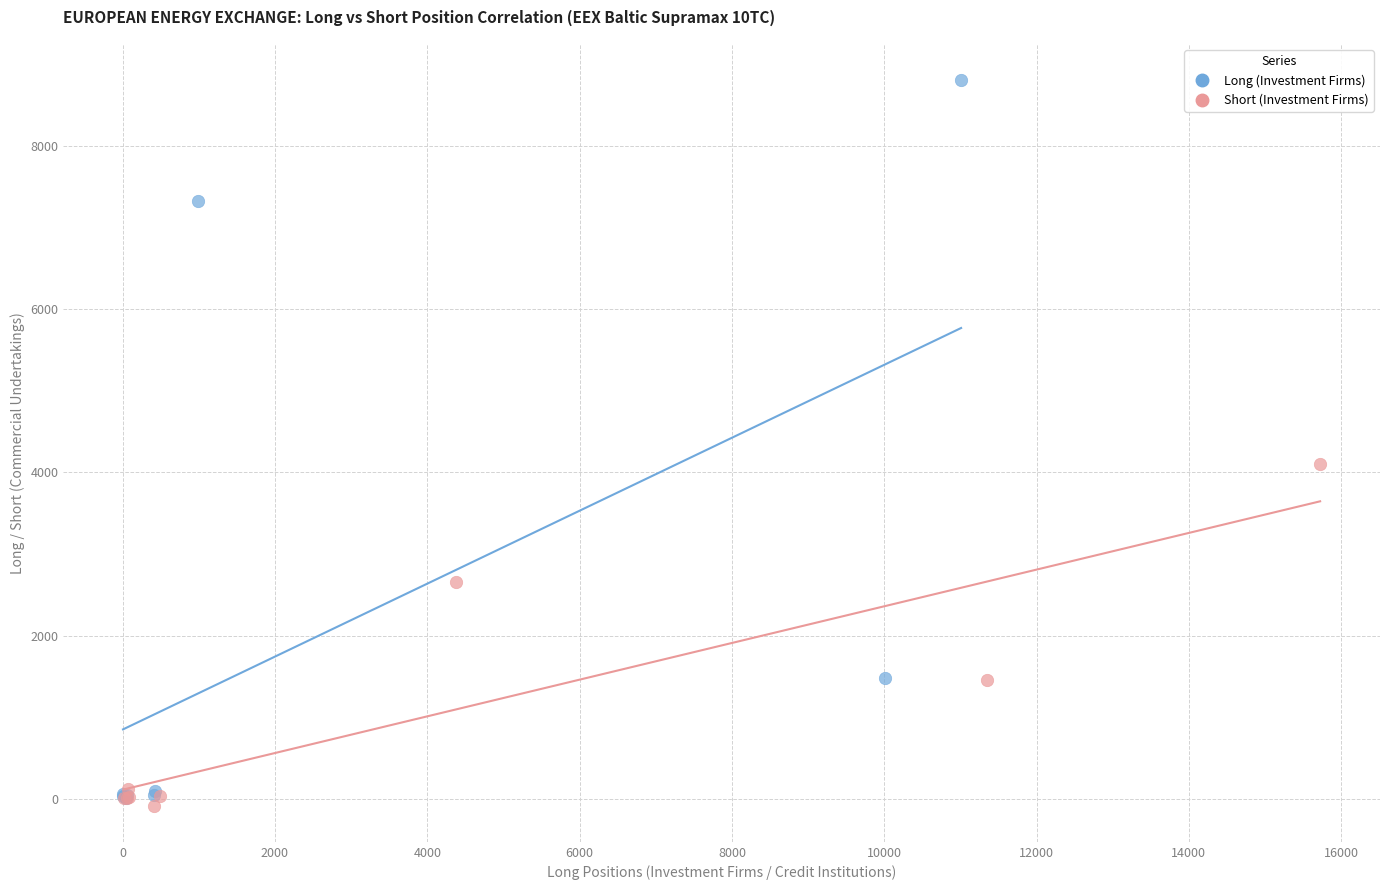

Which series has the widest spread of Y values?

Long (Investment Firms)